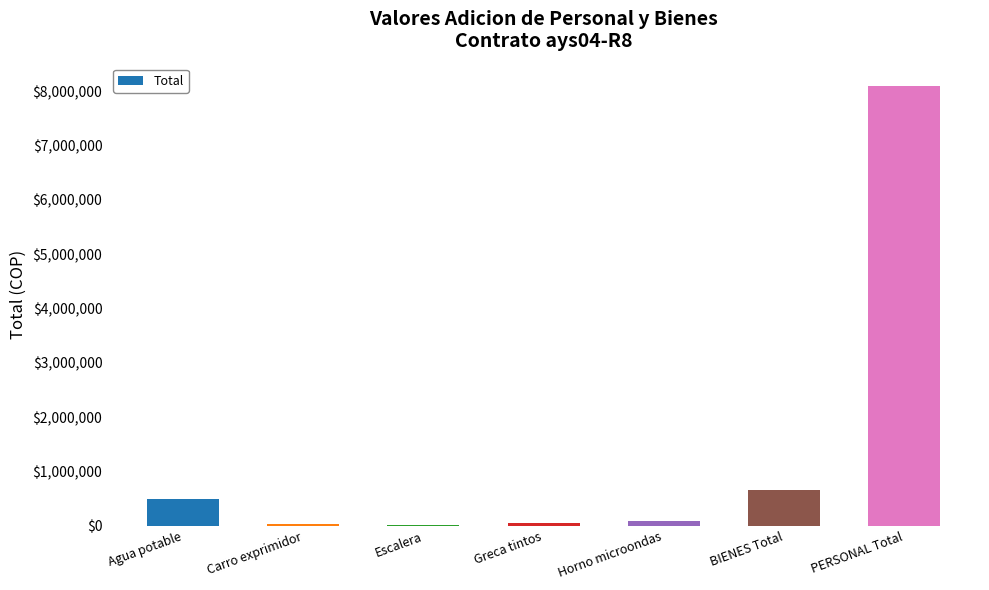

Is it true that the value at Horno microondas is 81672.0?

True